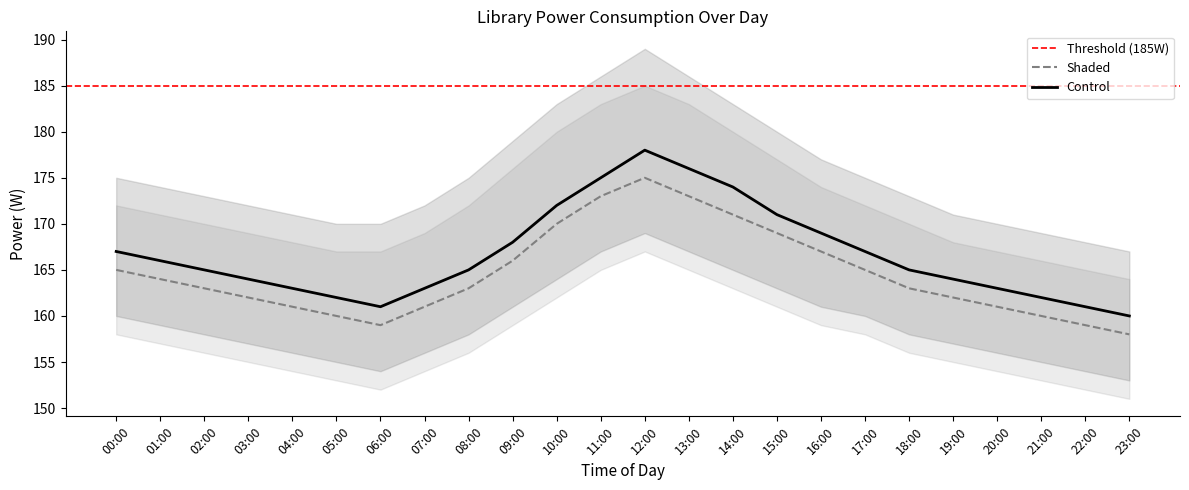

What is the label of the 8th point from the right?

16:00